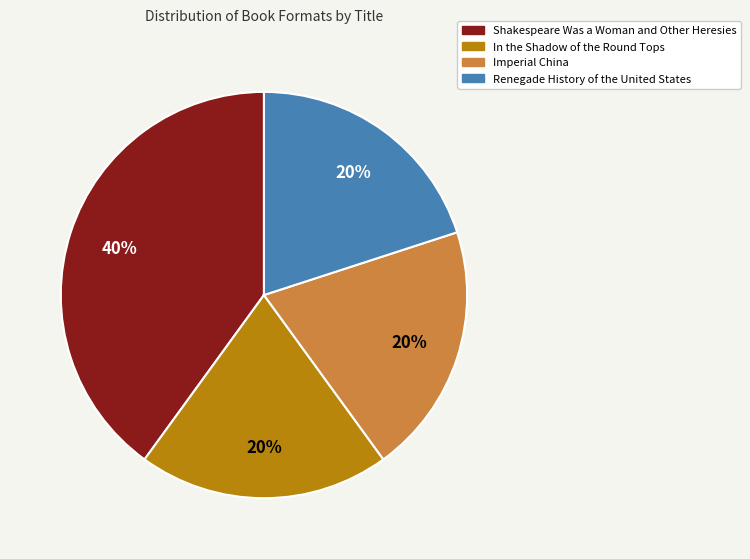

Is the sum of Imperial China and Shakespeare Was a Woman and Other Heresies greater than half?

Yes